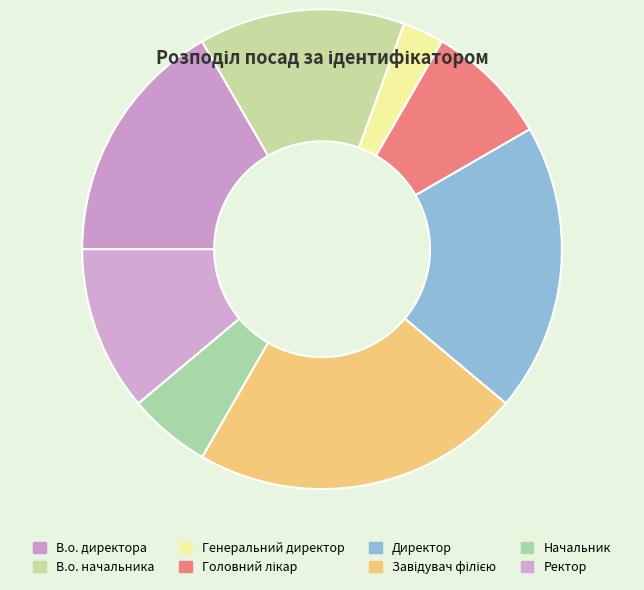

Does В.о. директора represent more than half of the total?

No